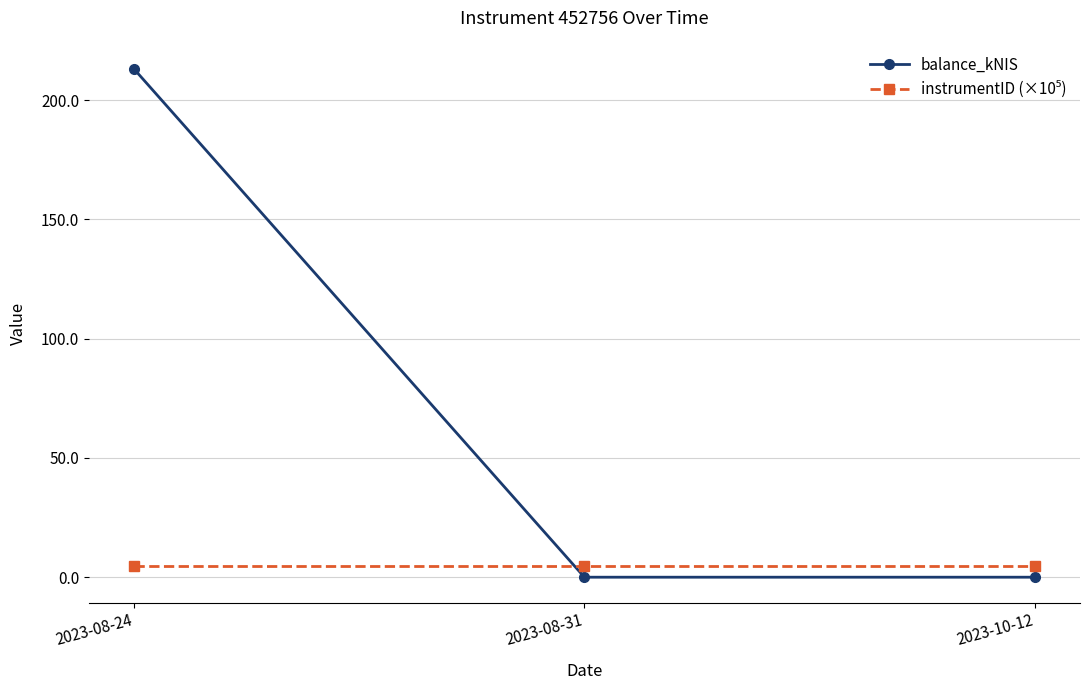

What is the average value of the balance_kNIS series?

71.0